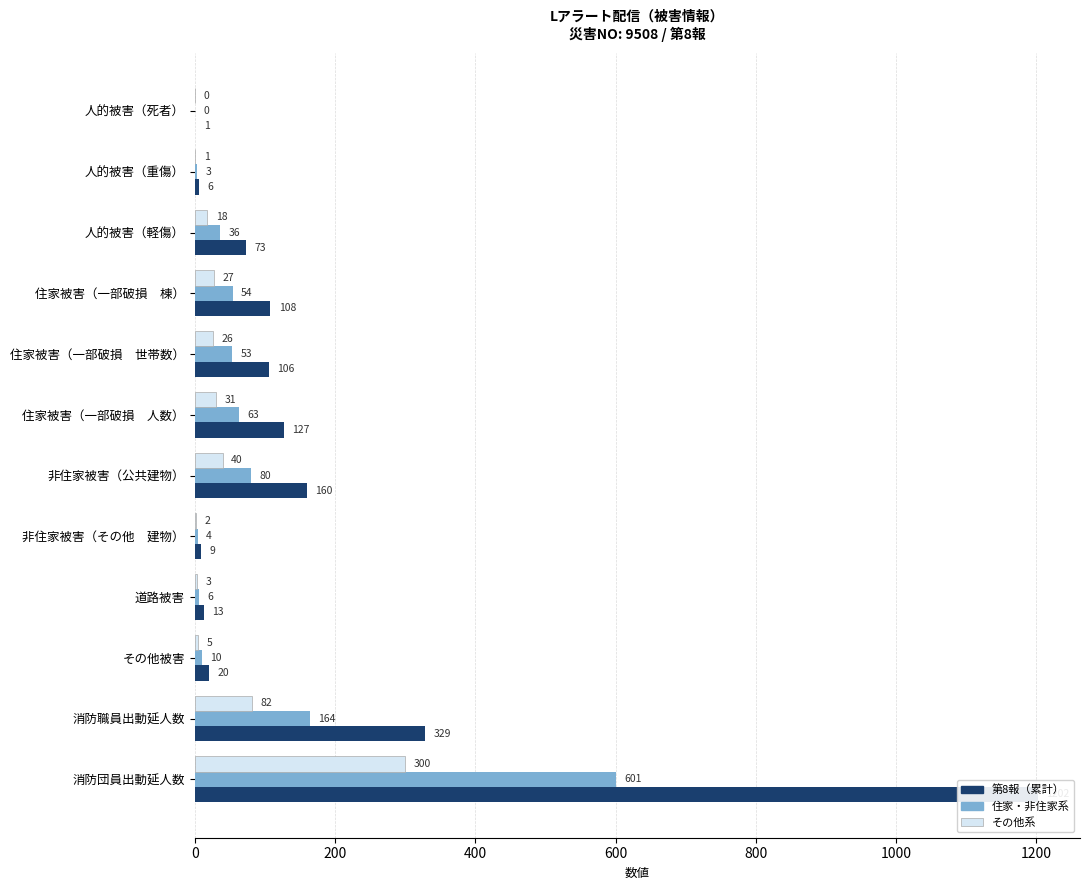

What is the total value across all series at 消防職員出動延人数?

575